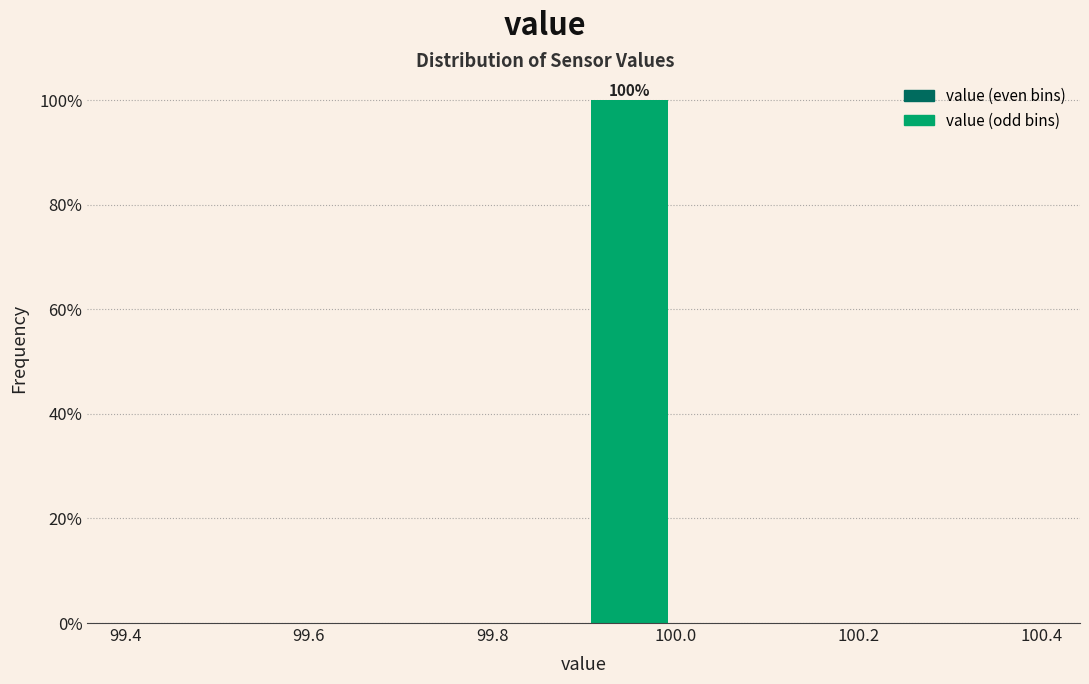

Which range on the x-axis has the tallest bar?

99.9 to 100.0